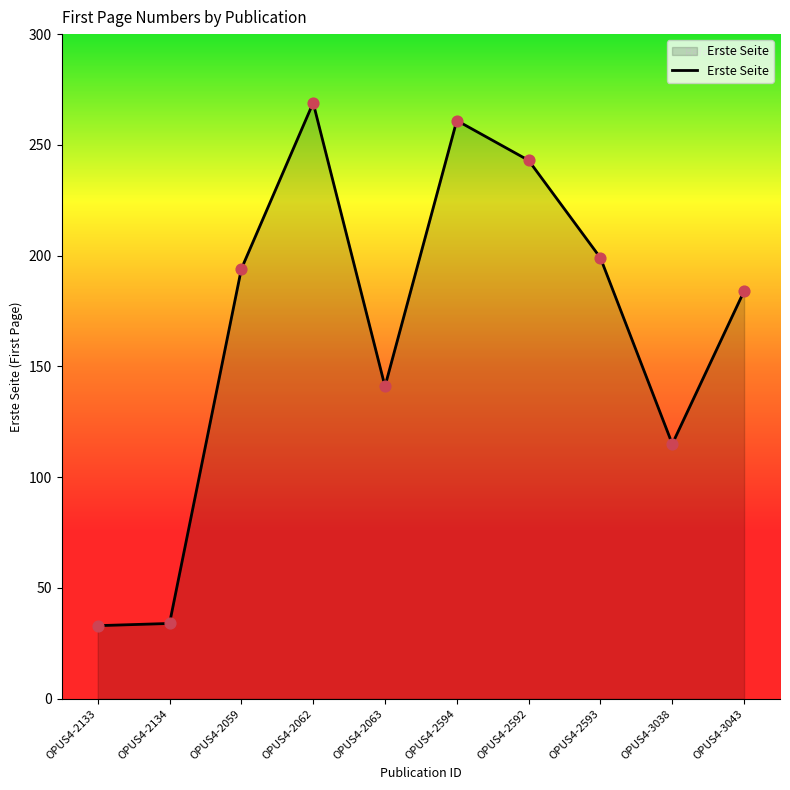

What is the change in value from OPUS4-2063 to OPUS4-2594?

+120